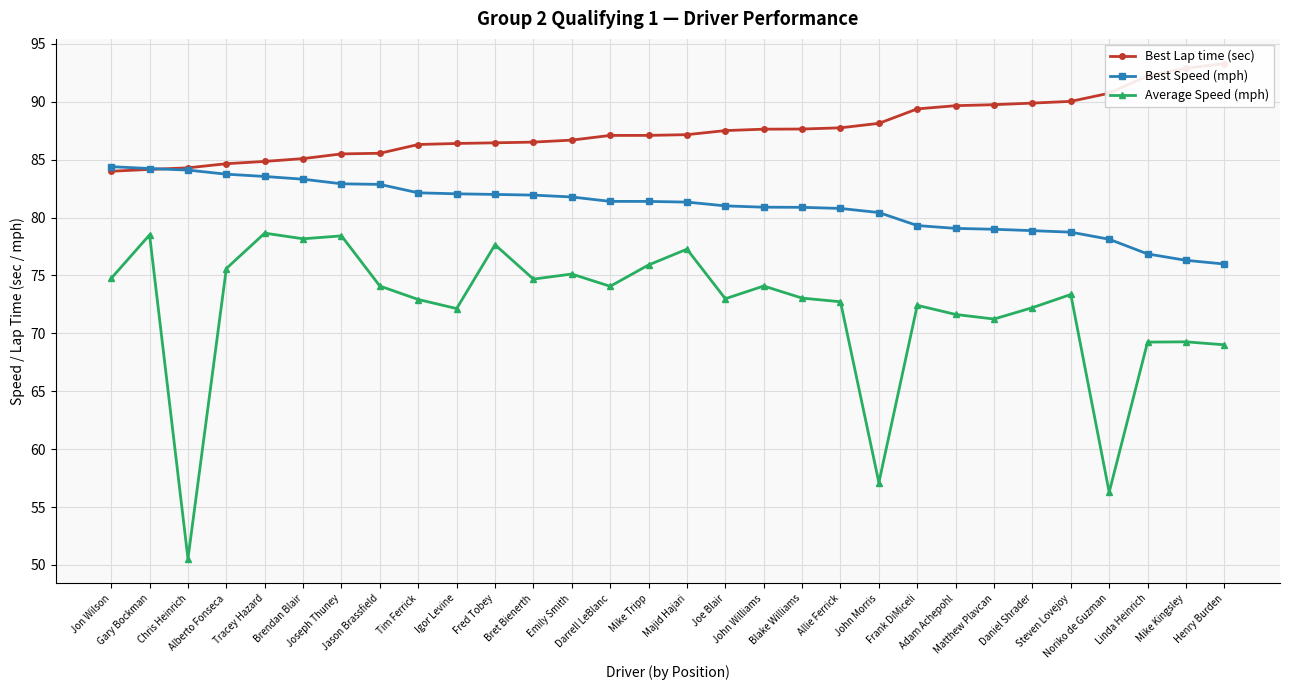

True or false: Best Lap time (sec) has more than 2 points higher than both neighbors.

False